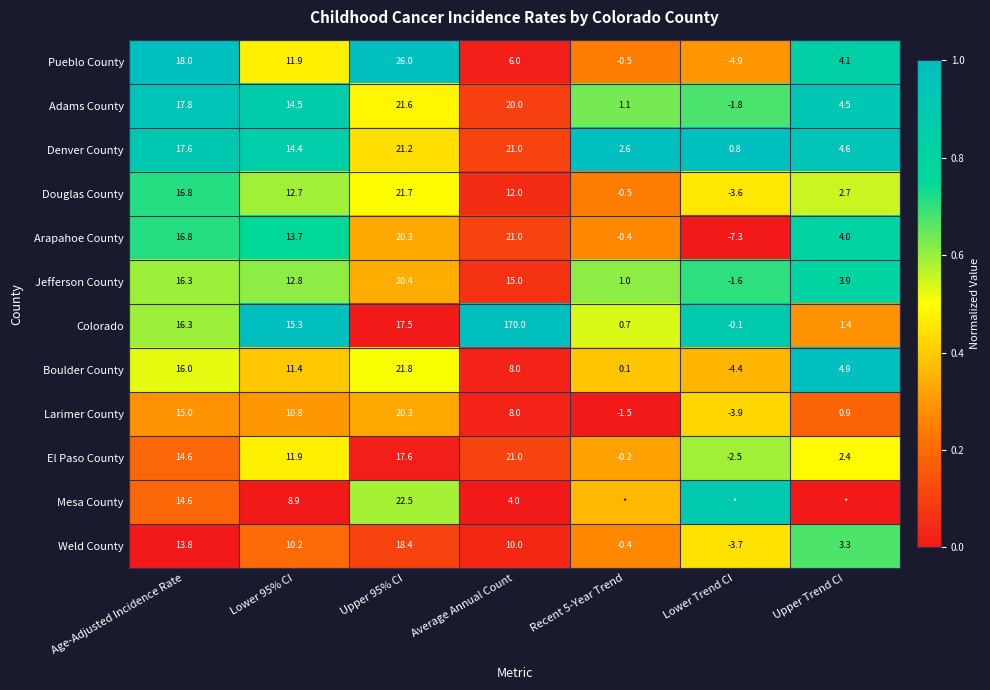

Is the value of Denver County at Age-Adjusted Incidence Rate greater than the value of Arapahoe County at Upper 95% CI?

No